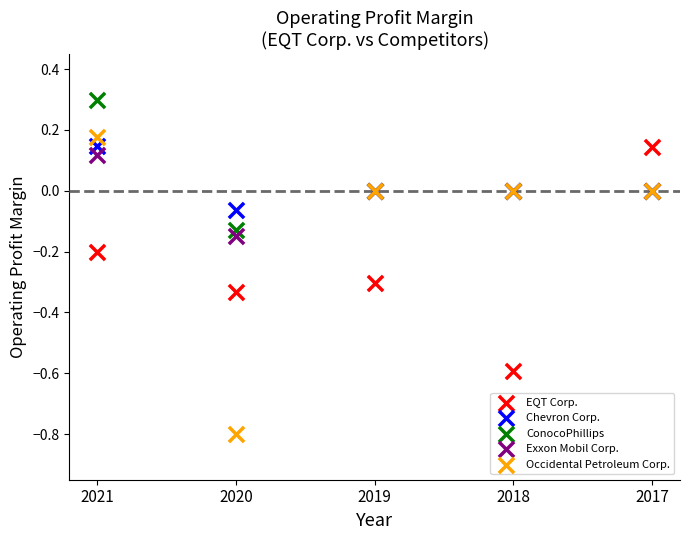

What is the X range (max minus min) for the scatter plot?

4.0